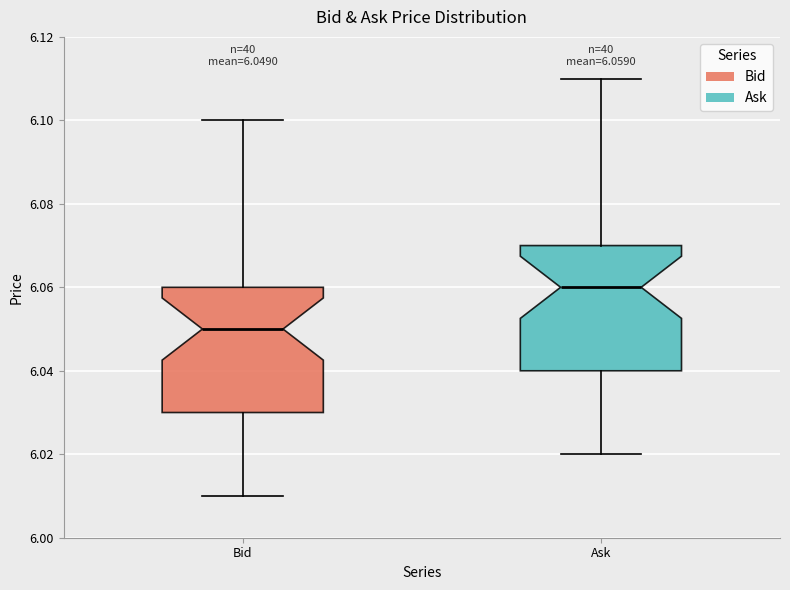

Which box has the lowest median line?

Bid